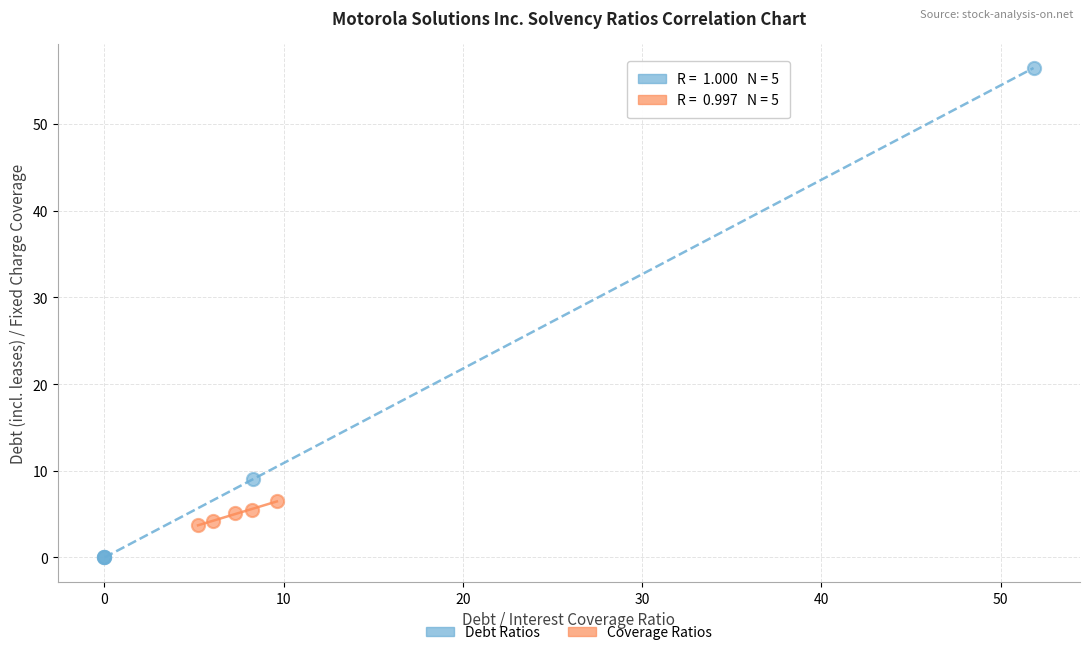

Which series reaches the minimum Y coordinate?

Debt Ratios